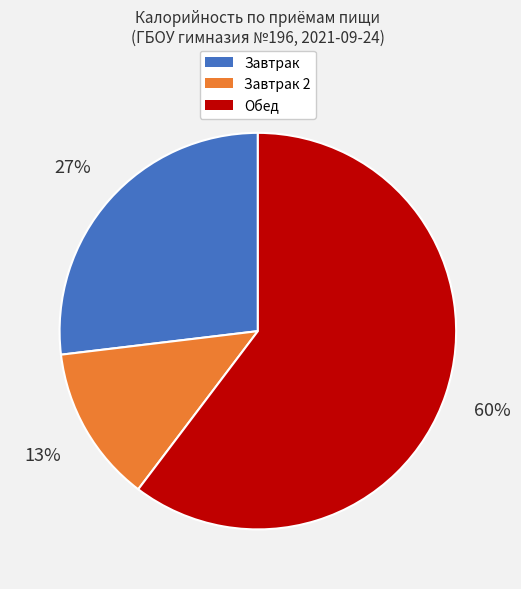

How many segments does this pie chart have?

3